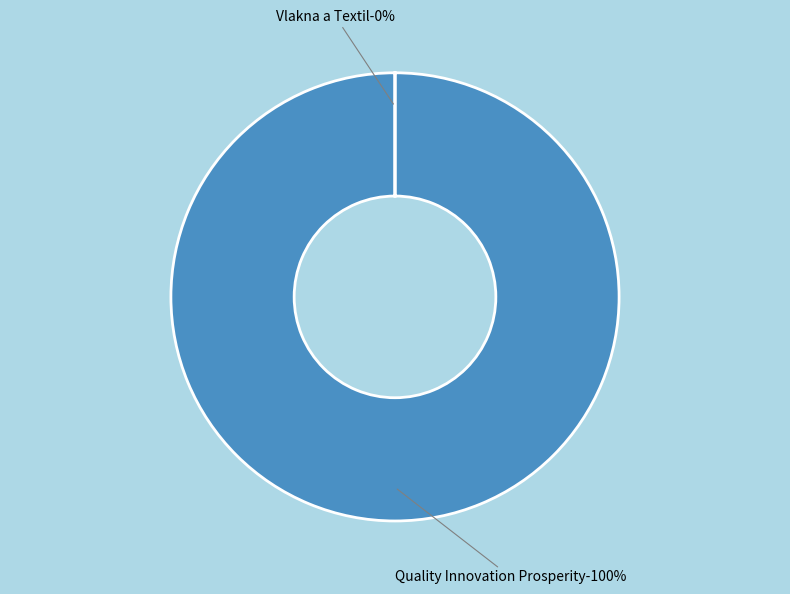

What is the largest slice in the pie chart?

Quality Innovation Prosperity